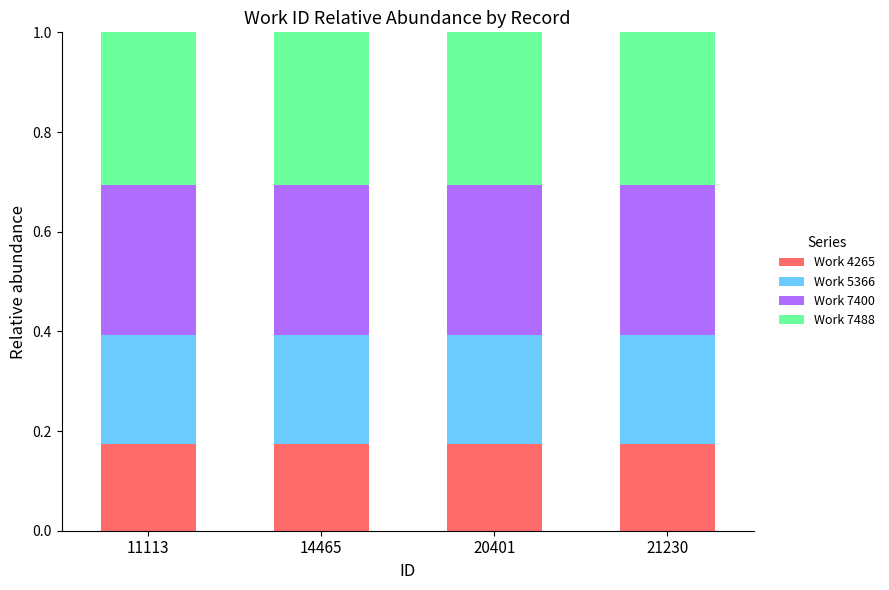

Are the bars horizontal?

No